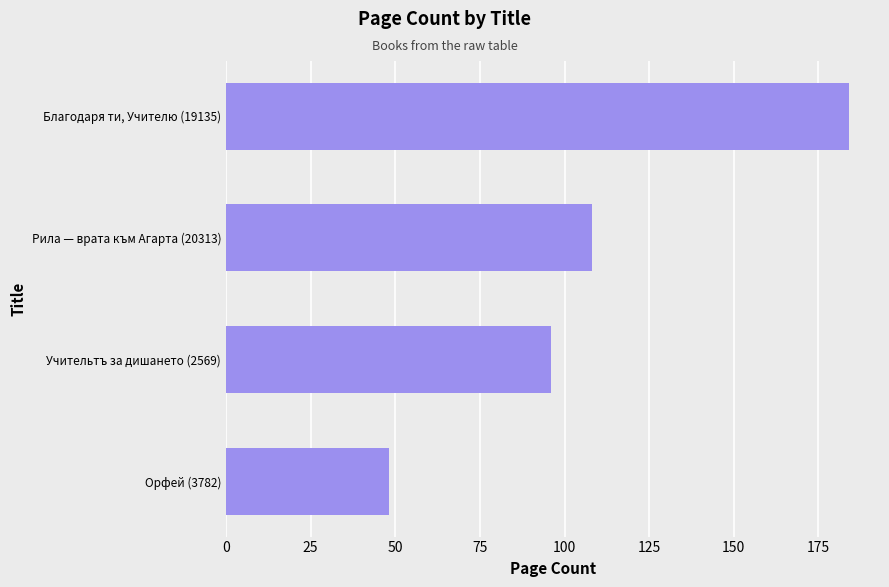

What is the difference between the second highest and second lowest values?

12